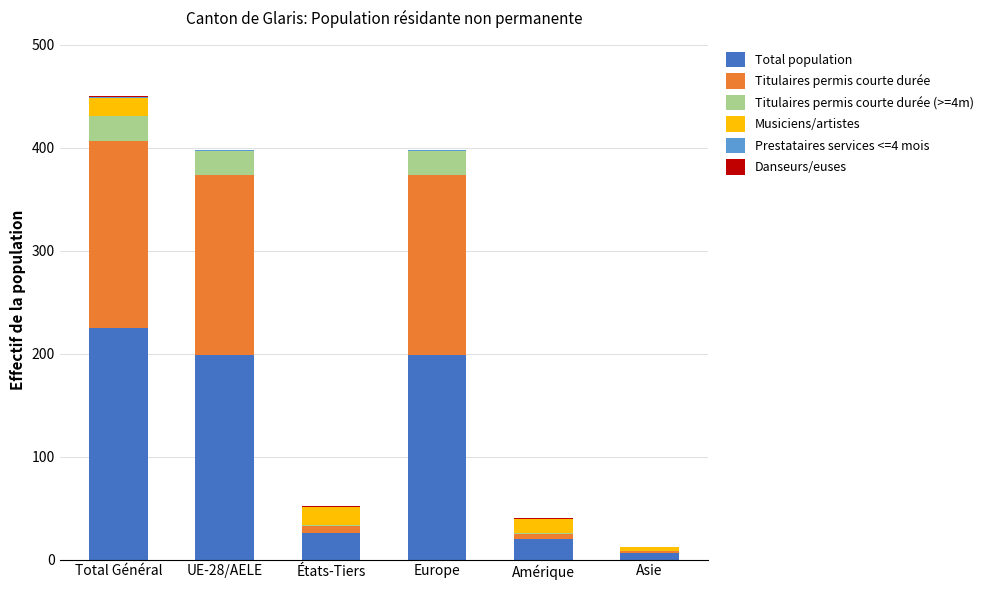

True or false: Total population has a value of 199 at UE-28/AELE.

True